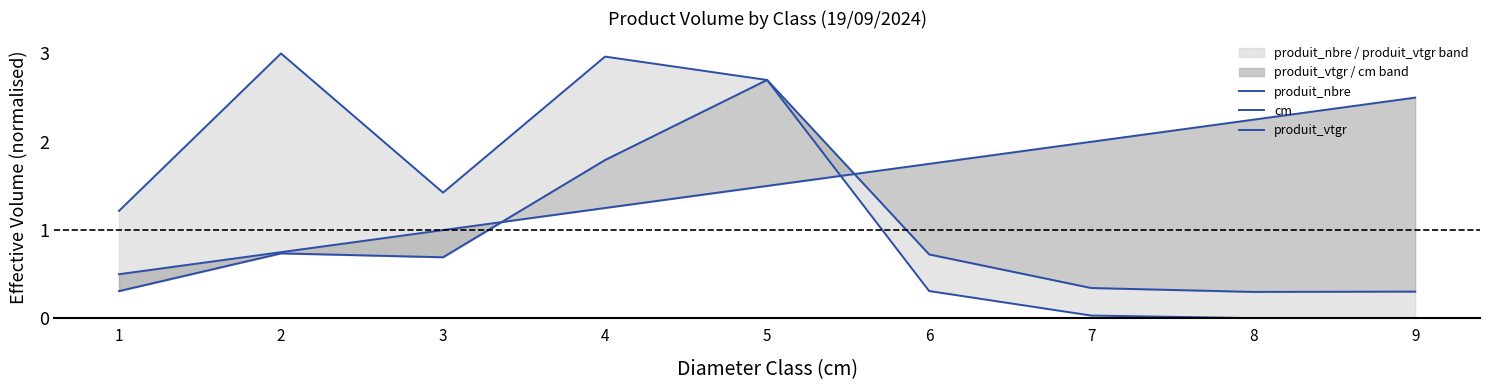

Is the value of cm at 5 greater than the value of produit_vtgr at 3?

Yes